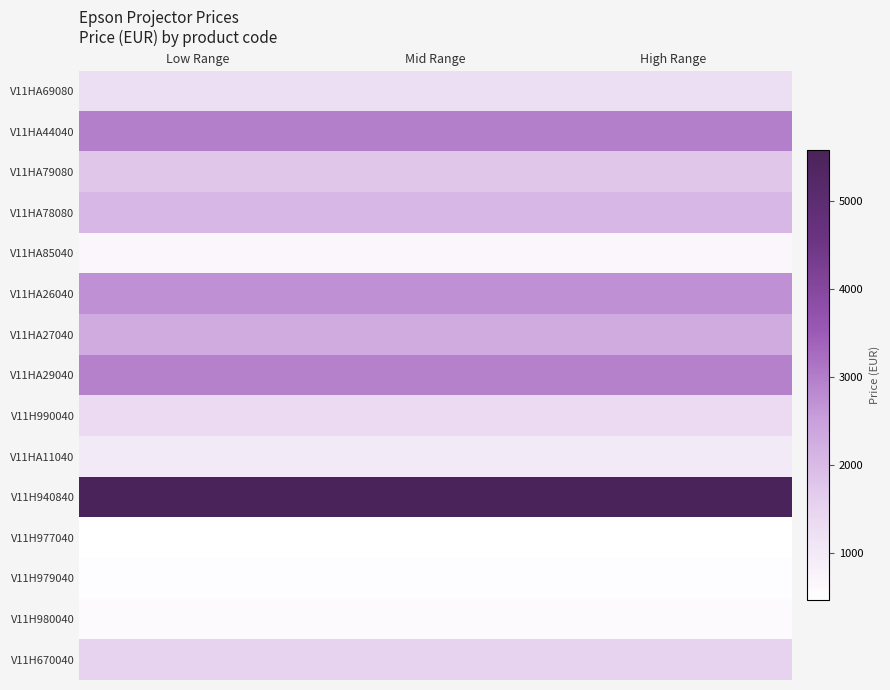

At how many categories does at least one series exceed 4364?

3